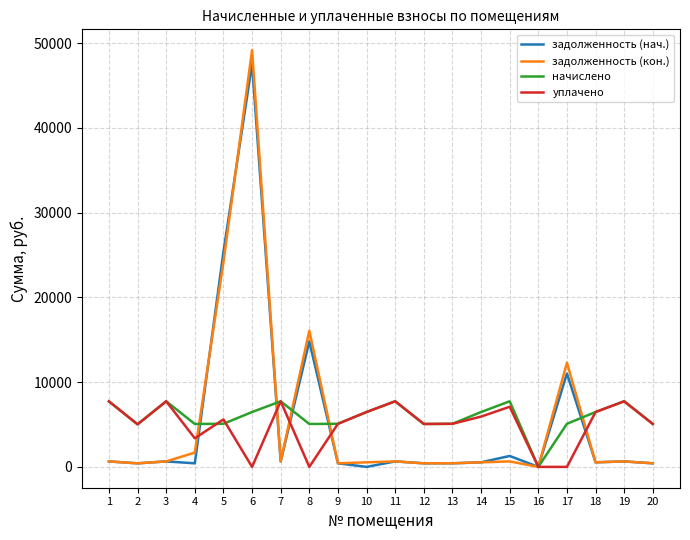

Is the value of начислено at 18 greater than the value of задолженность (нач.) at 13?

Yes